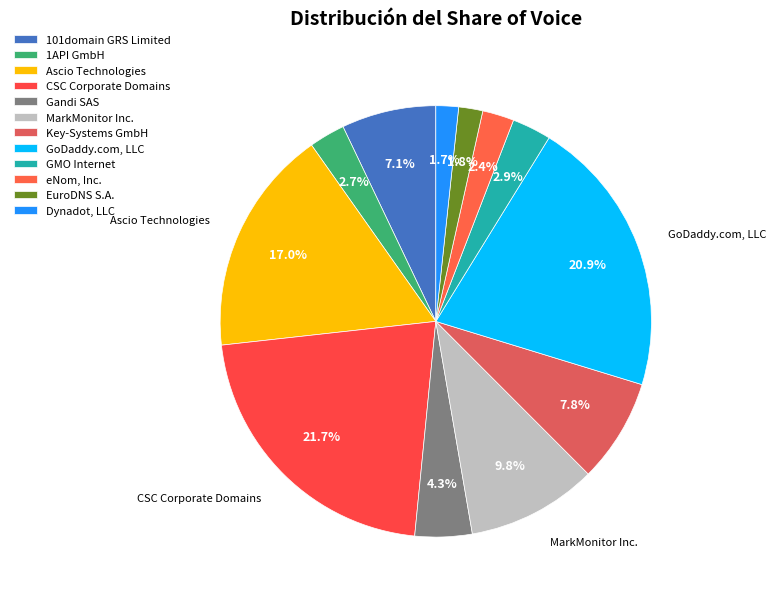

What is the total percentage of Gandi SAS and GoDaddy.com, LLC?

25.2%